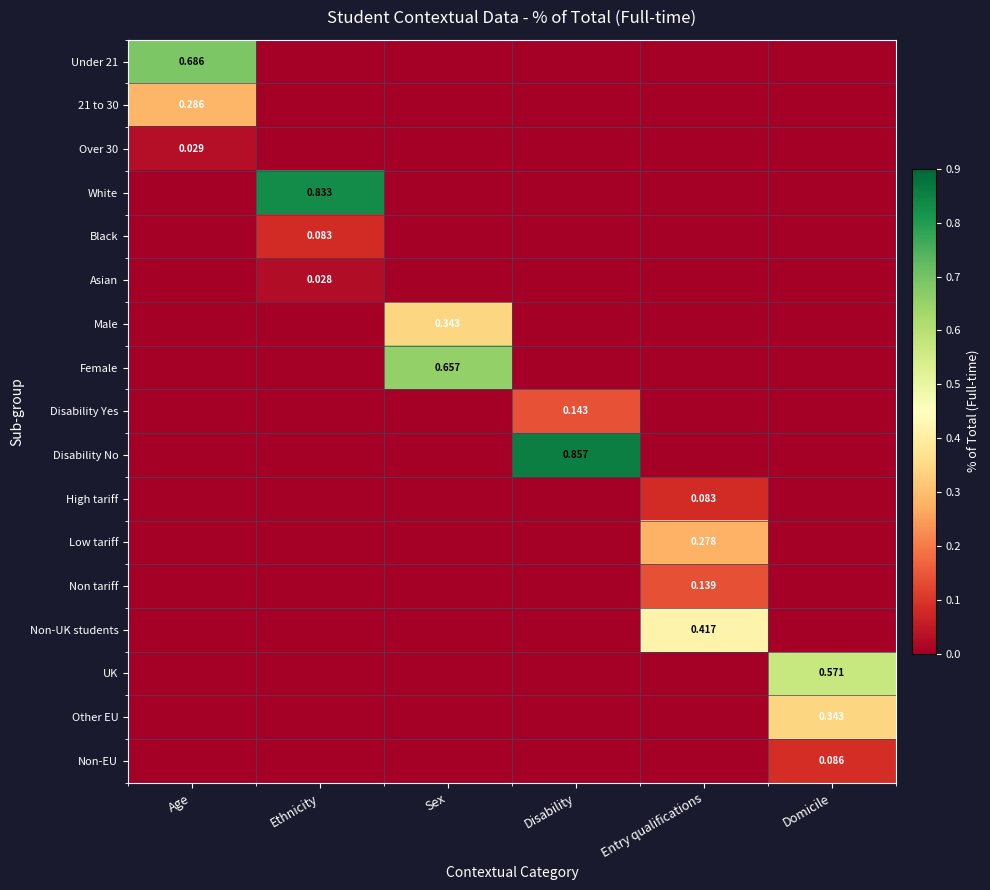

How many data points in Female are above 0?

1